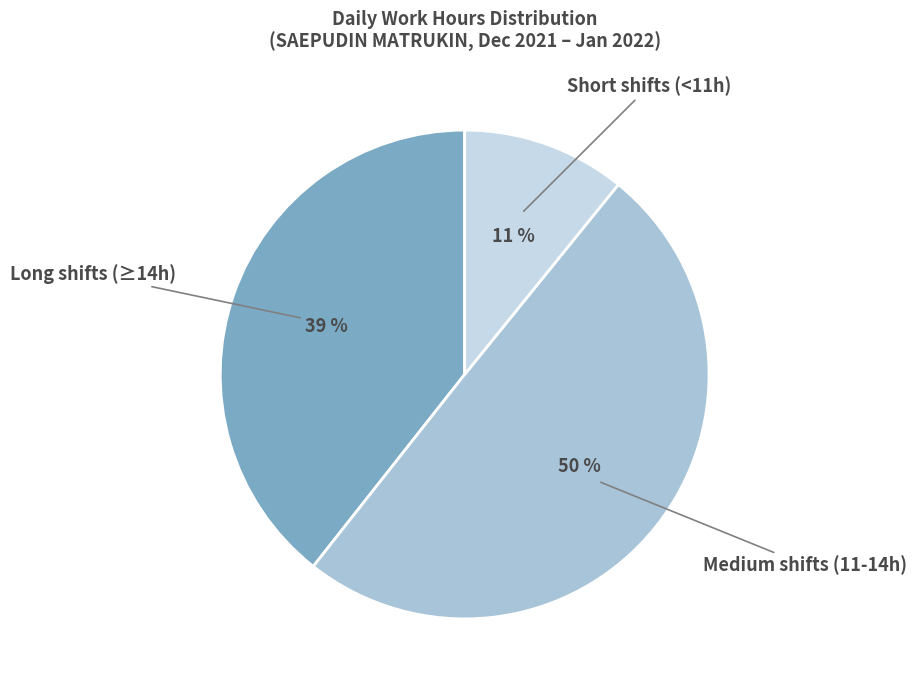

How many segments does this pie chart have?

3